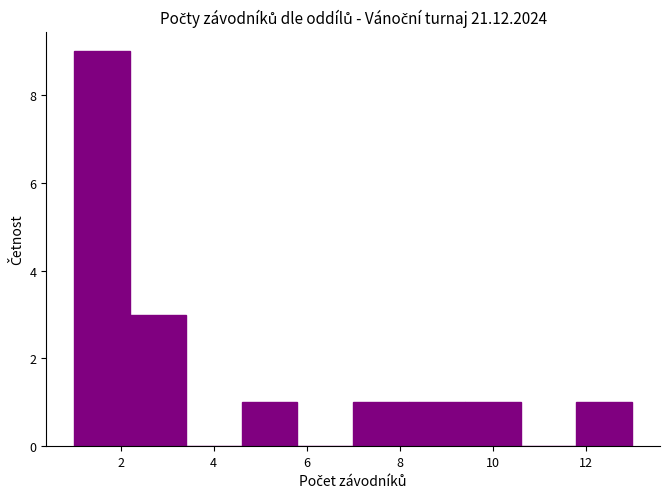

Reading left to right, transcribe this chart: for each bar, give the range it covers on the x-axis and its height. The values are not printed on the chart, so give them approximately, as read against the axis.

1.0 to 2.2: 9
2.2 to 3.4: 3
3.4 to 4.6: 0
4.6 to 5.8: 1
5.8 to 7.0: 0
7.0 to 8.2: 1
8.2 to 9.4: 1
9.4 to 10.6: 1
10.6 to 11.8: 0
11.8 to 13.0: 1